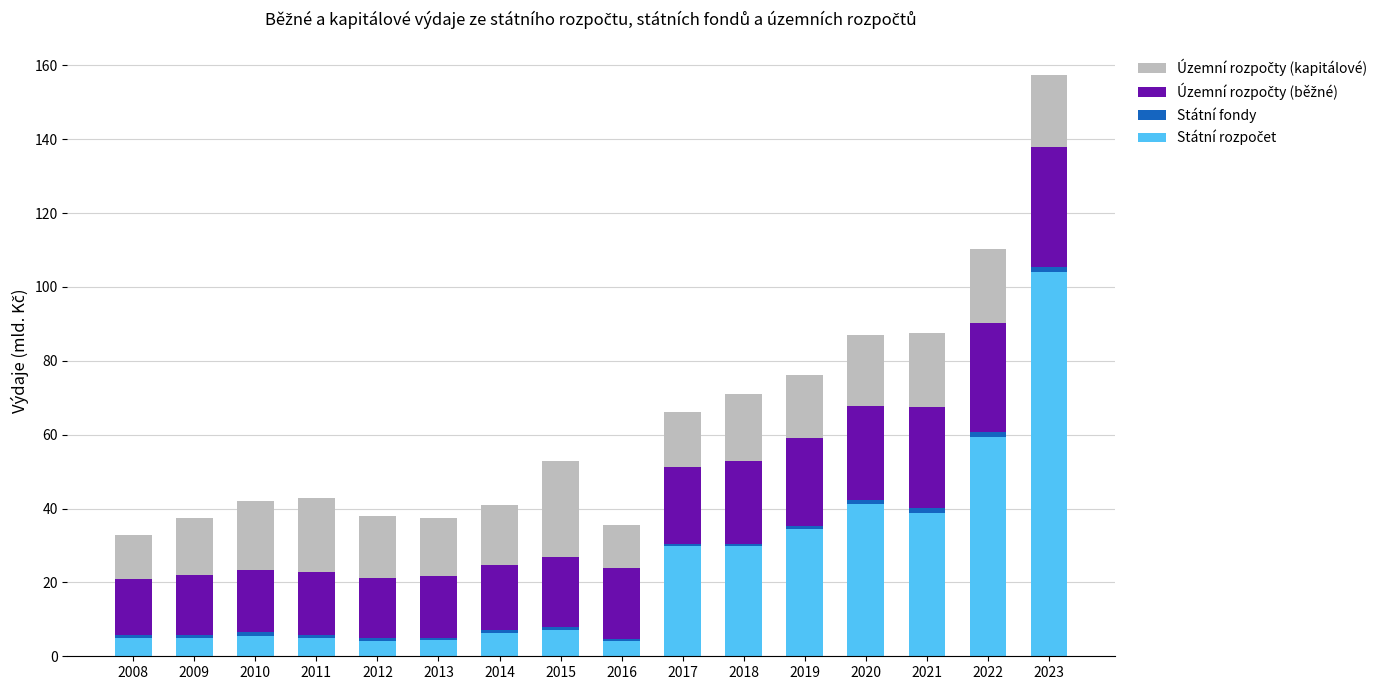

At which category is the sum across all series the highest?

2023